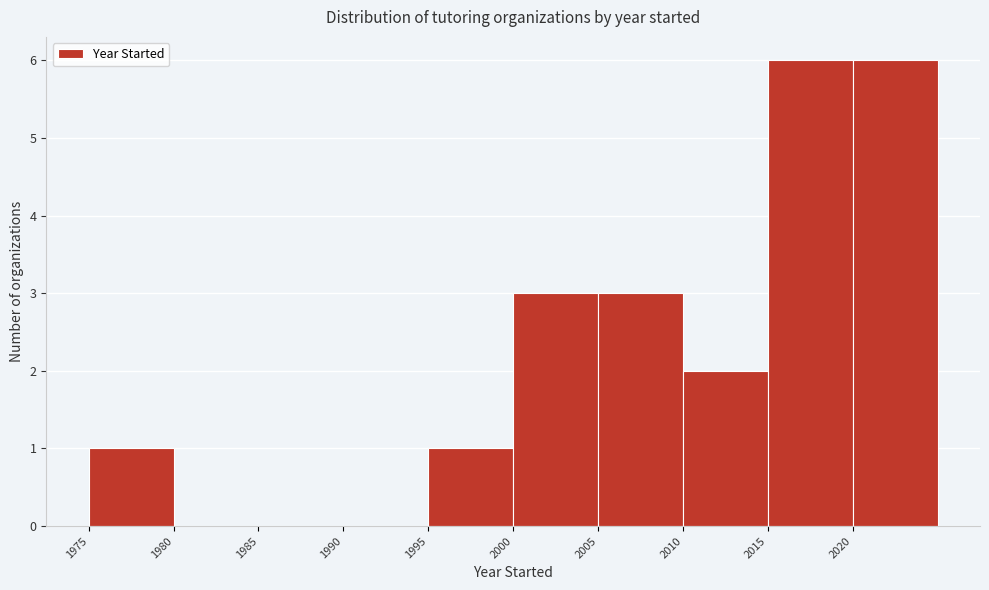

Reading left to right, list every bar in this chart as the range it spans on the x-axis followed by its height. The values are not printed on the chart, so give them approximately, as read against the axis.

1975 to 1980: 1
1980 to 1985: 0
1985 to 1990: 0
1990 to 1995: 0
1995 to 2000: 1
2000 to 2005: 3
2005 to 2010: 3
2010 to 2015: 2
2015 to 2020: 6
2020 to 2025: 6